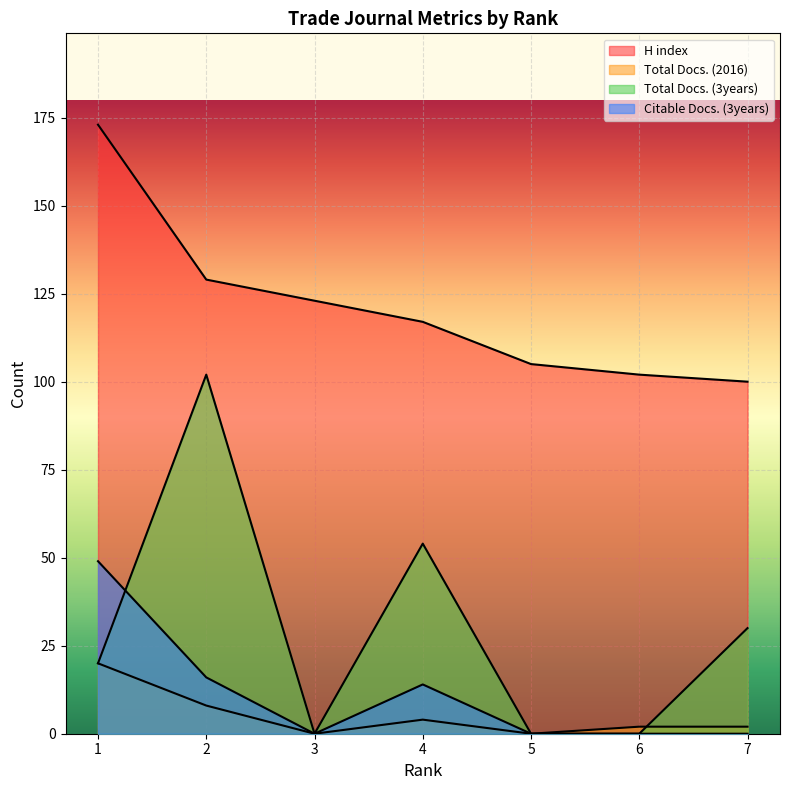

True or false: Total Docs. (3years) has a value of 102 at 2.

True